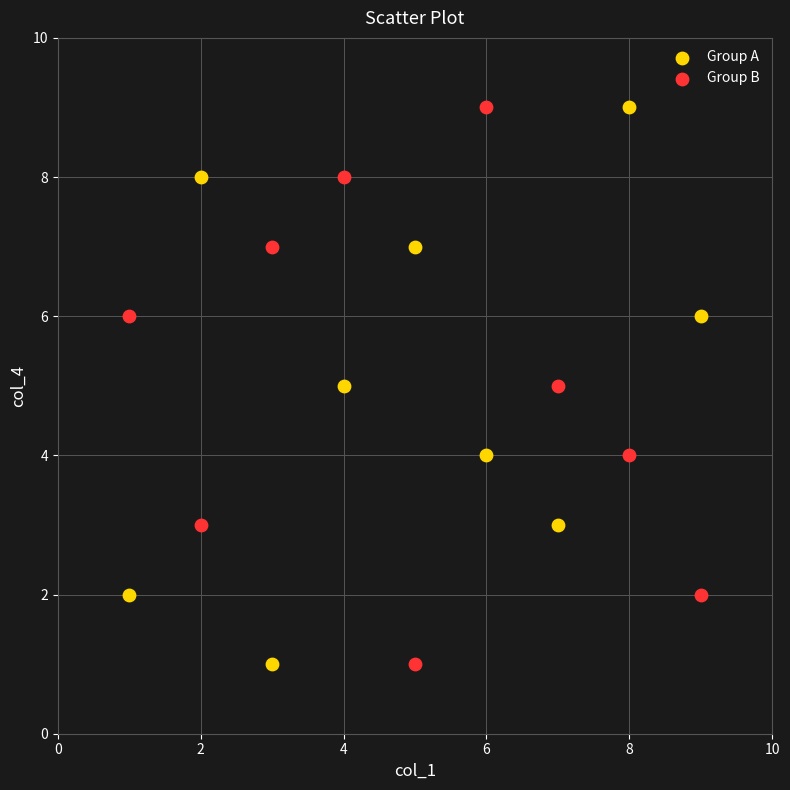

What is the X range (max minus min) for the scatter plot?

8